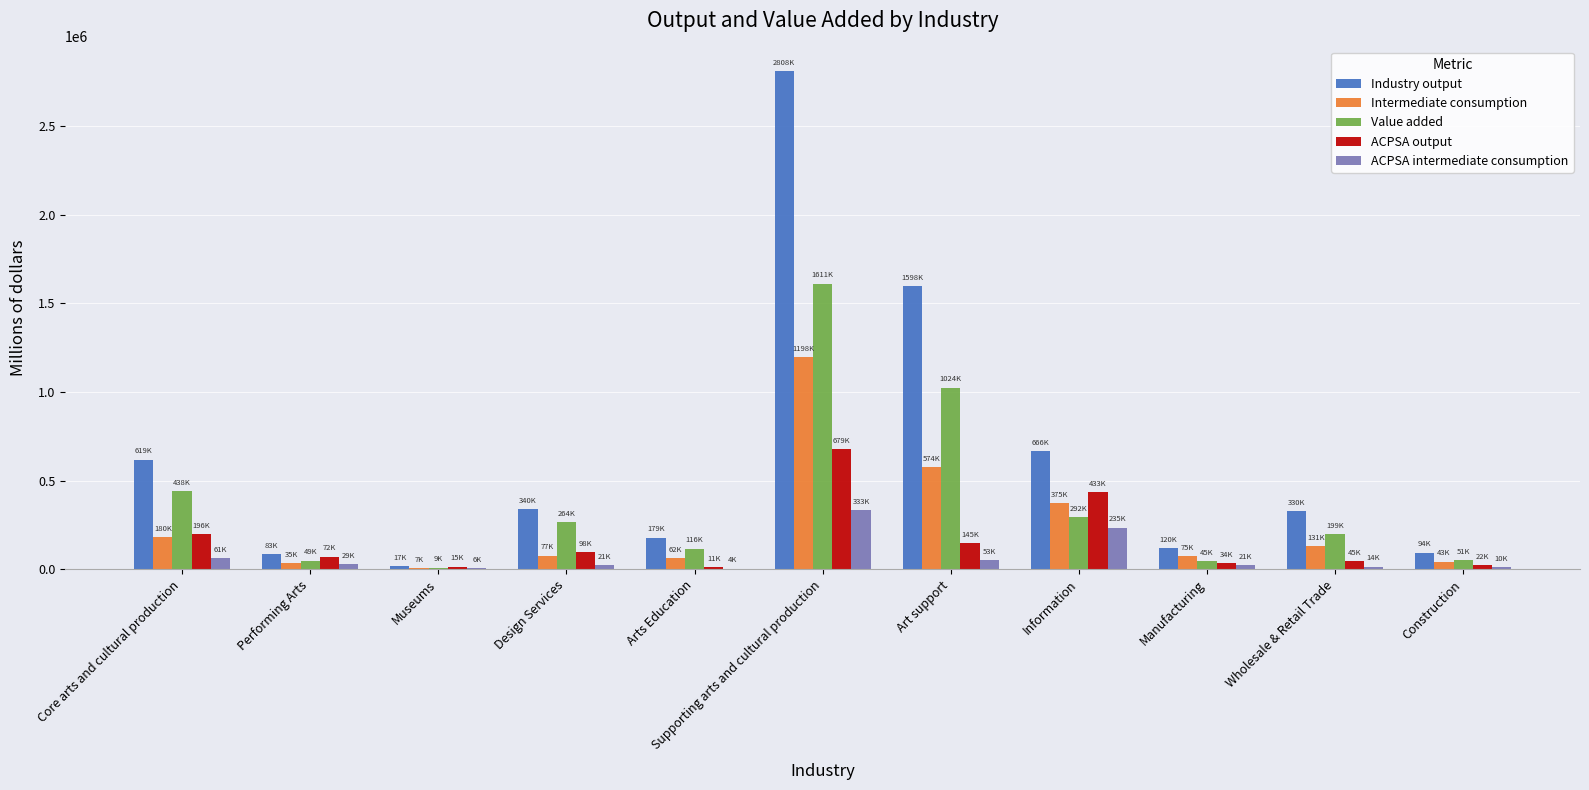

At which category is the sum across all series the highest?

Supporting arts and cultural production